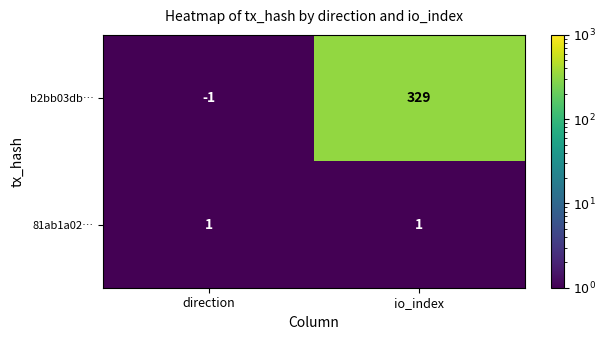

Which label corresponds to the largest value in the chart?

io_index